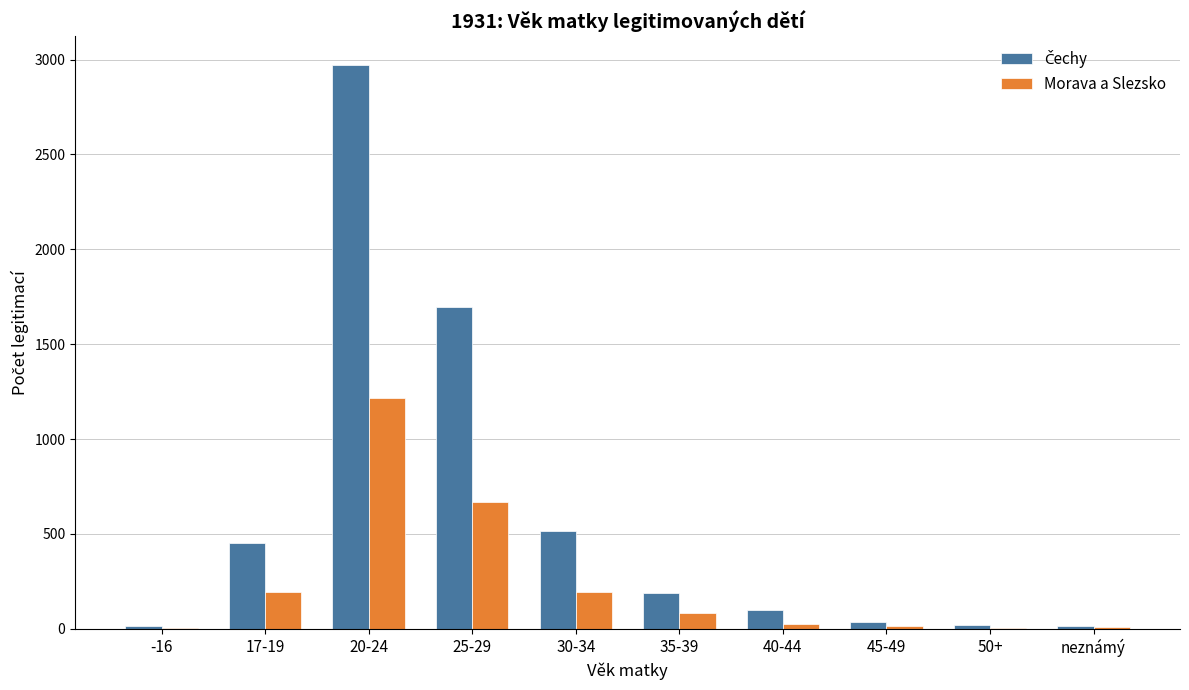

How many groups of bars are there?

10